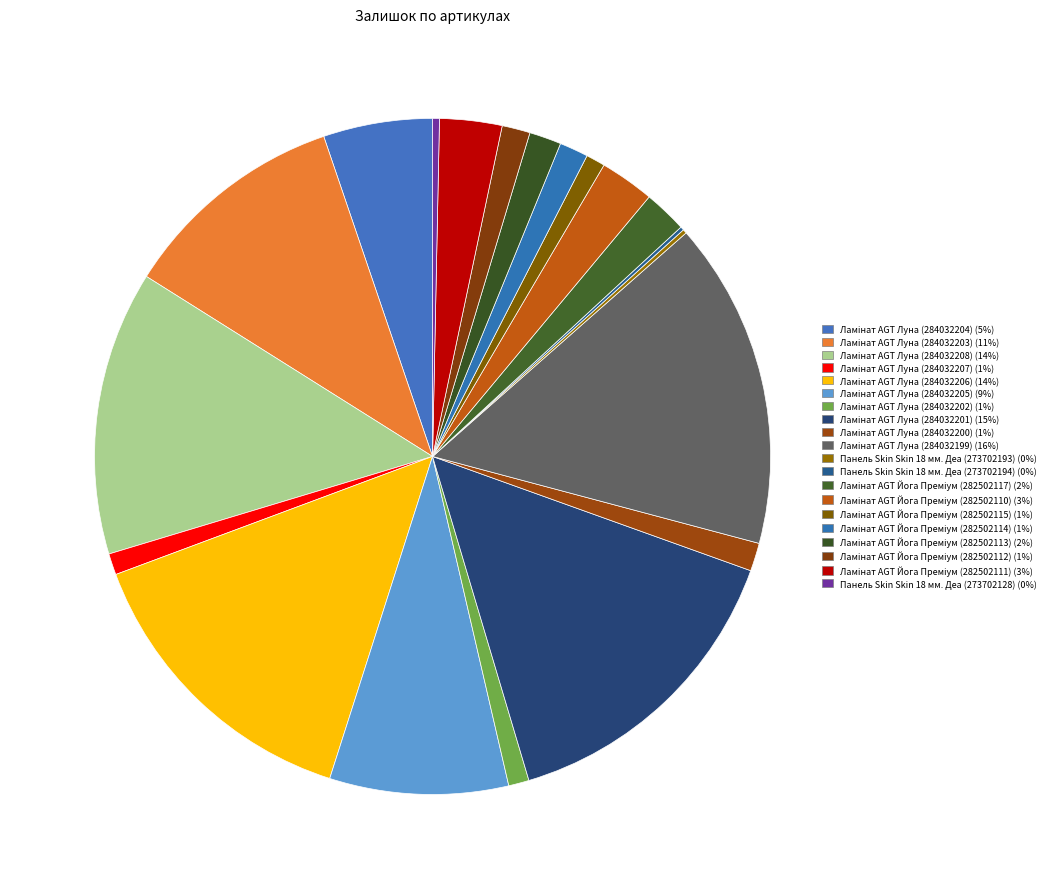

What is the ratio of the value at Ламінат AGT Йога Преміум (282502113) to the value at Ламінат AGT Луна (284032208)?

0.1